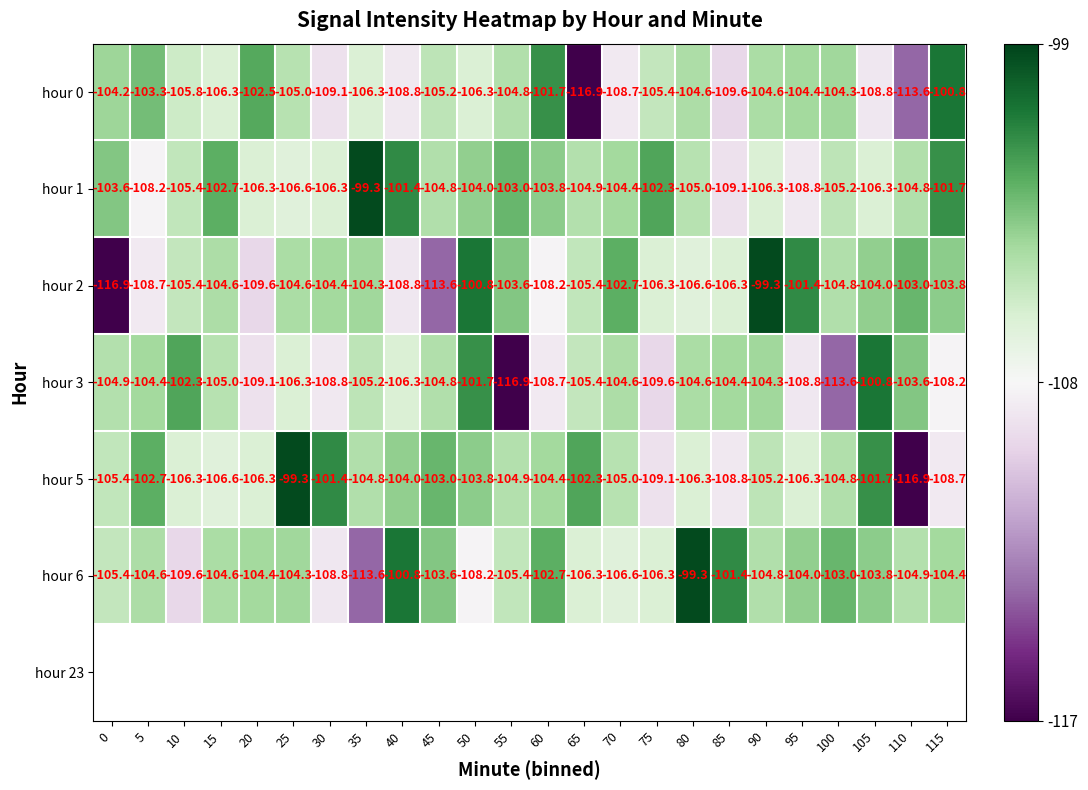

Which series has the largest total across all categories?

hour 1